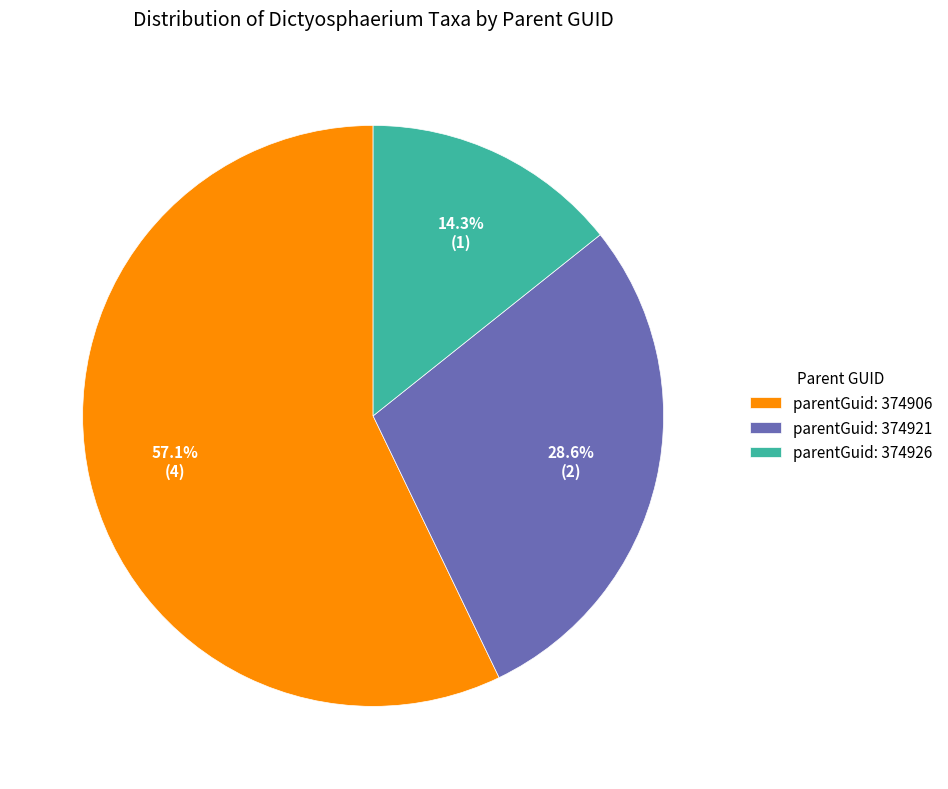

Which slice is the largest?

parentGuid: 374906